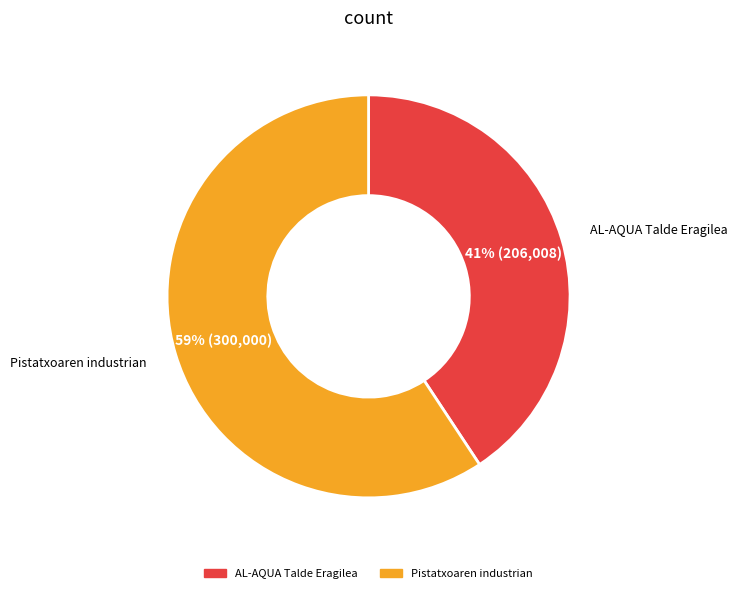

True or false: AL-AQUA Talde Eragilea accounts for 52% of the total.

False